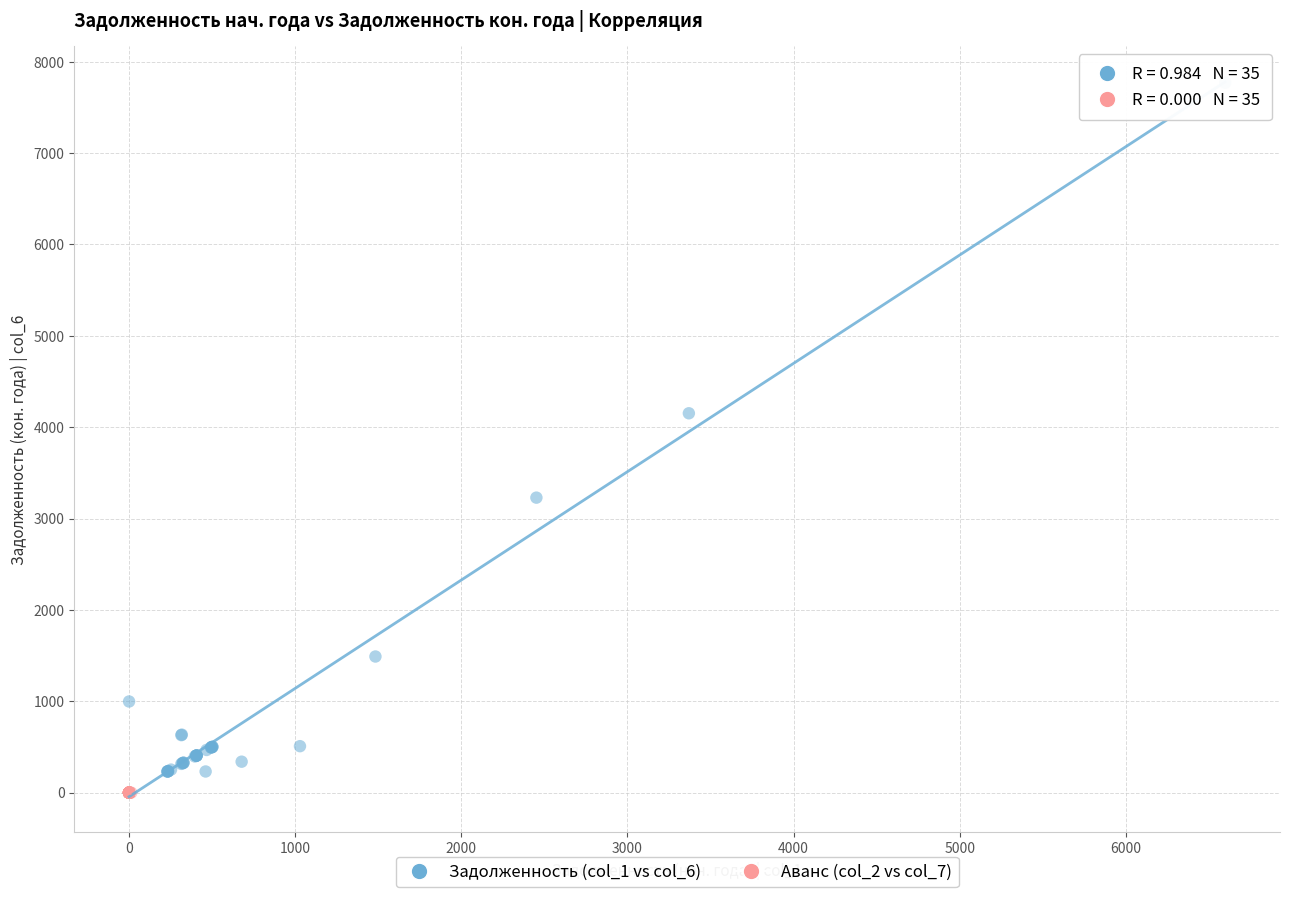

Which series contains the lowest Y value?

Аванс (col_2 vs col_7)